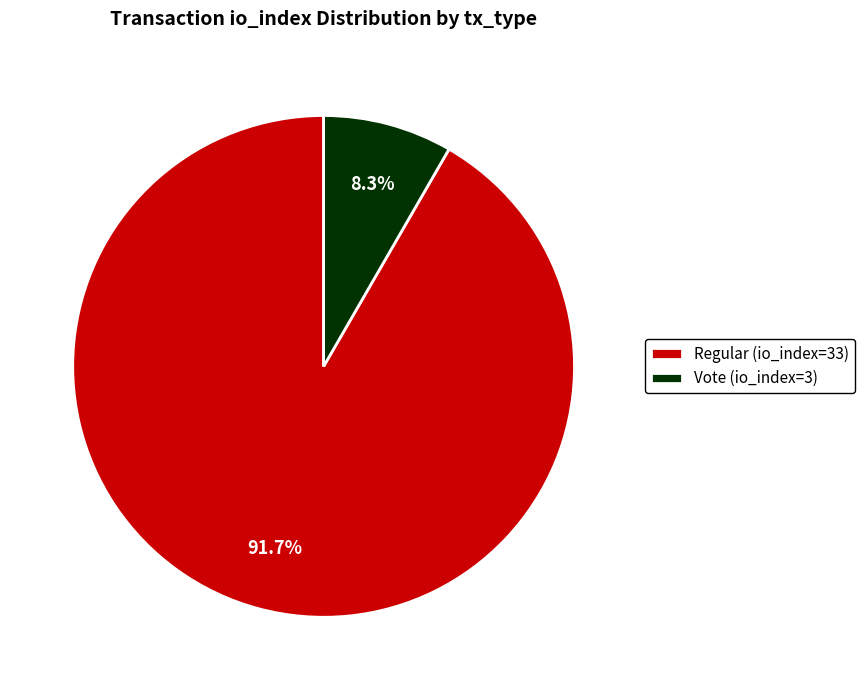

What portion of the pie excludes Vote (io_index=3)?

91.7%